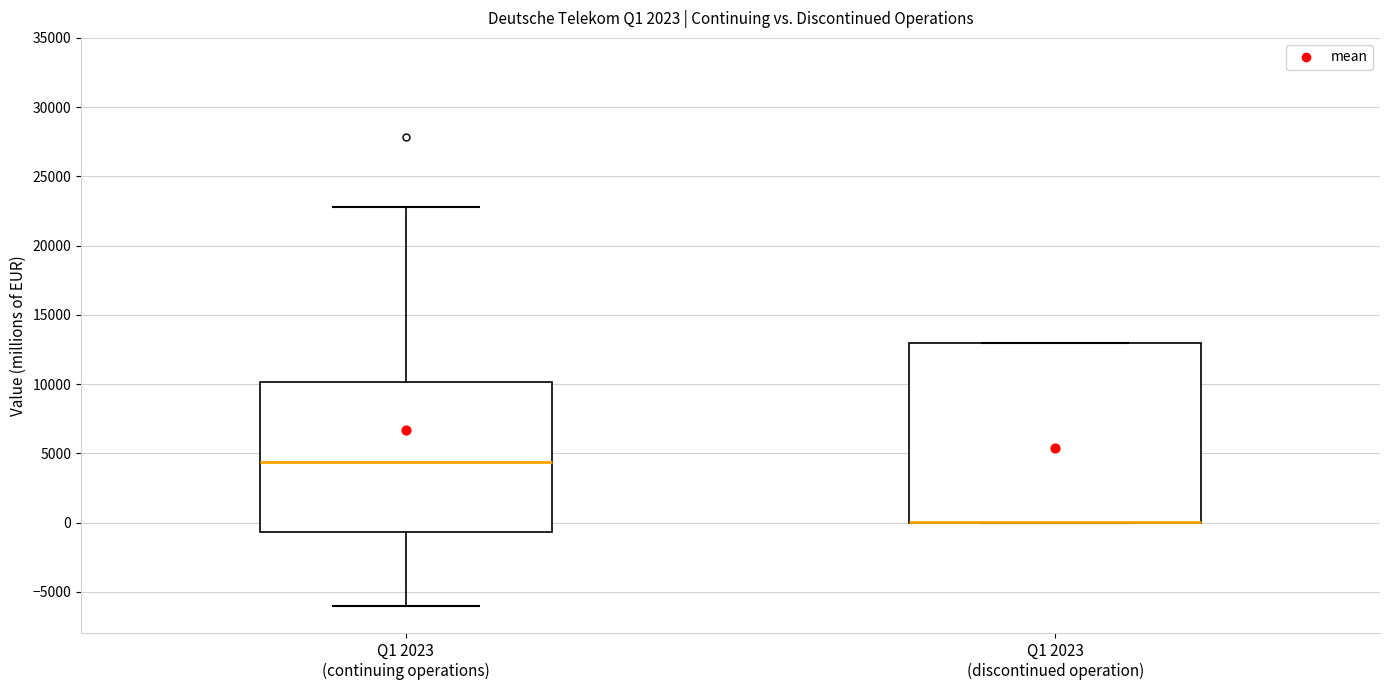

Where is the lower edge of the box for Q1 2023 (discontinued operation) on the y-axis? The values are not printed on the chart, so give them approximately, as read against the axis.

0